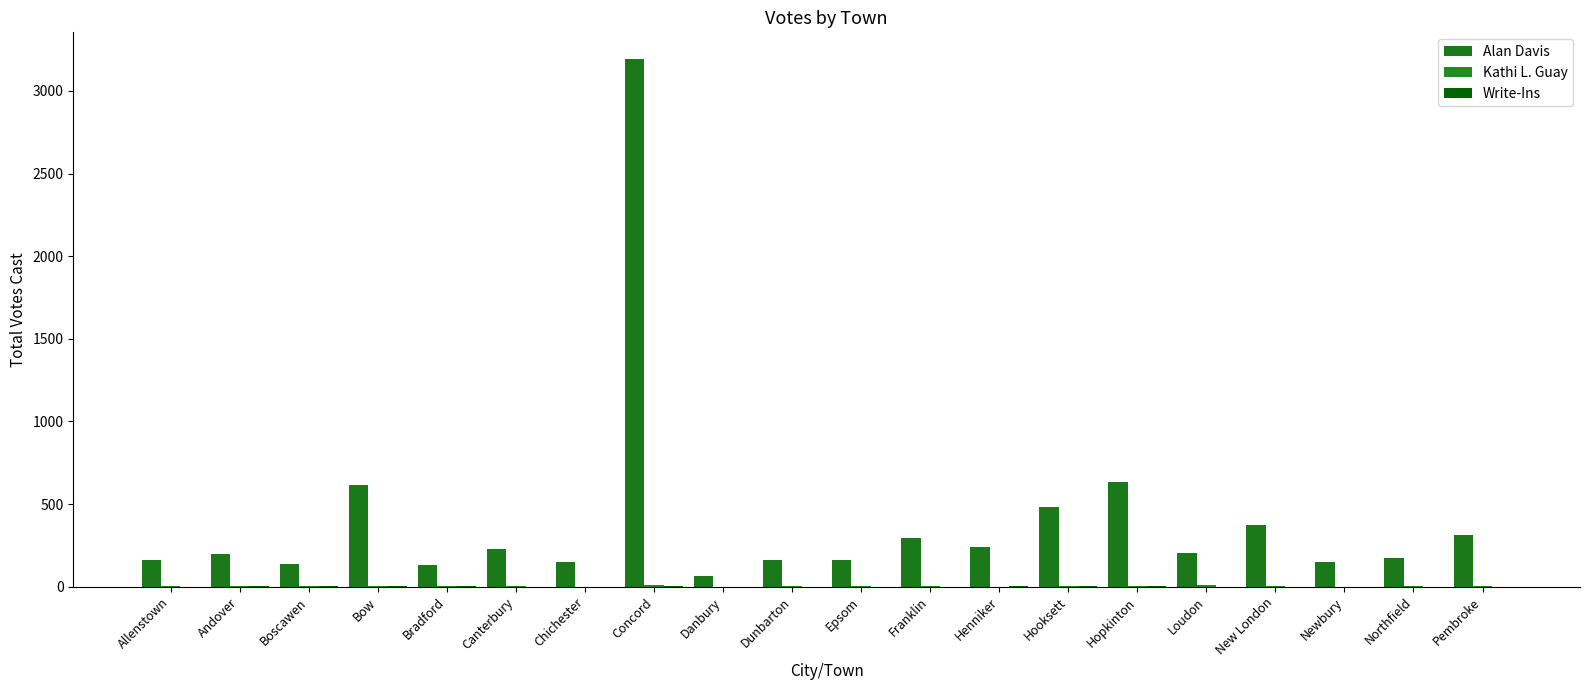

What is the sum of the Write-Ins values at Hooksett and Northfield?

1